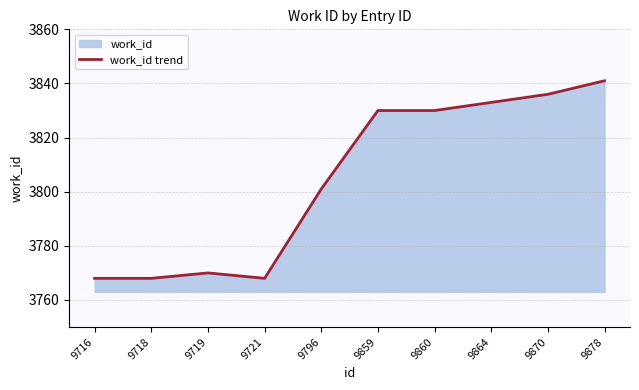

The value at 9719 is 3770. True or false?

True